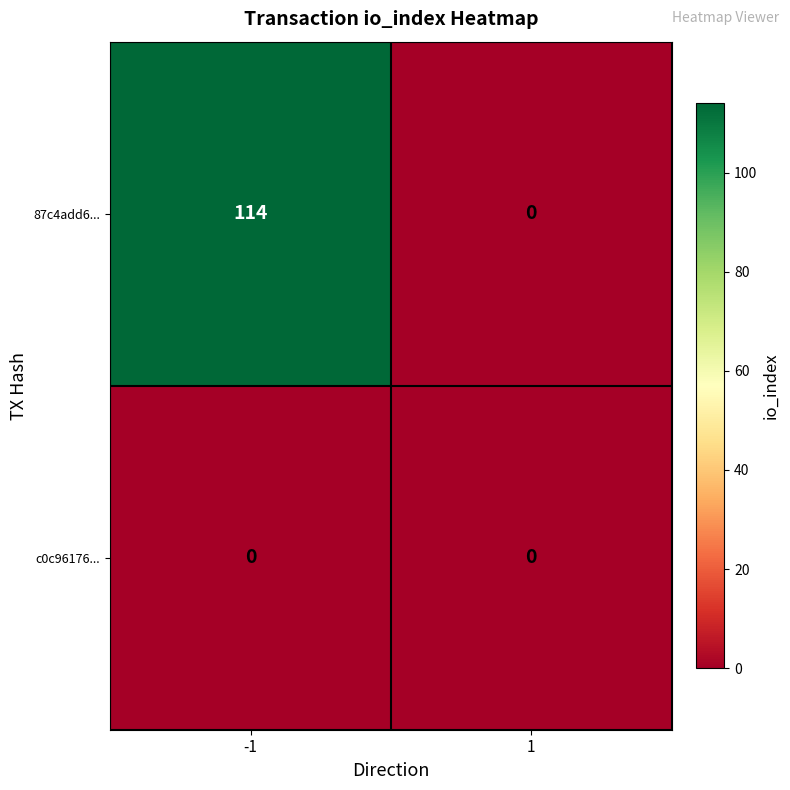

At which category is the sum across all series the highest?

-1